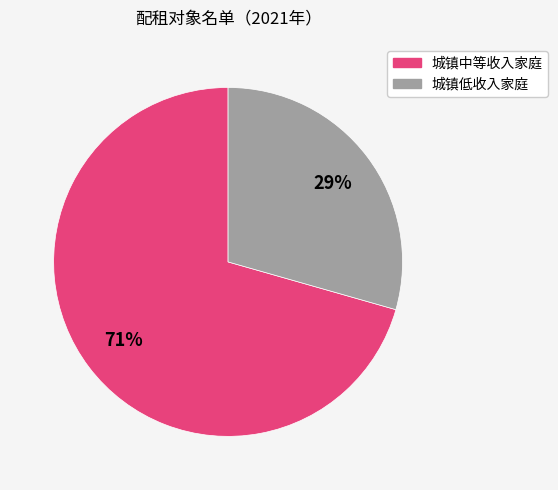

To the nearest percent, what is the average slice percentage?

50%